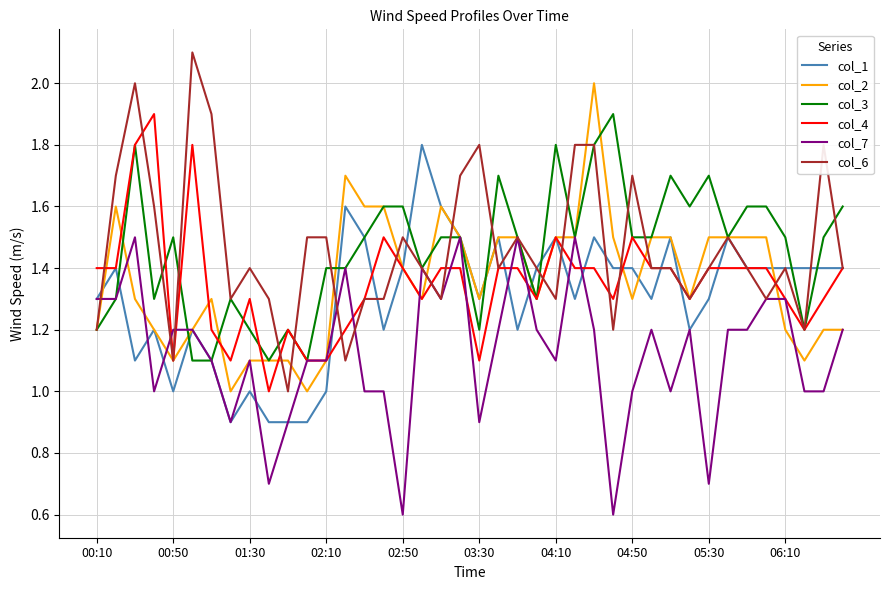

What is the highest value of the col_2 series?

2.0